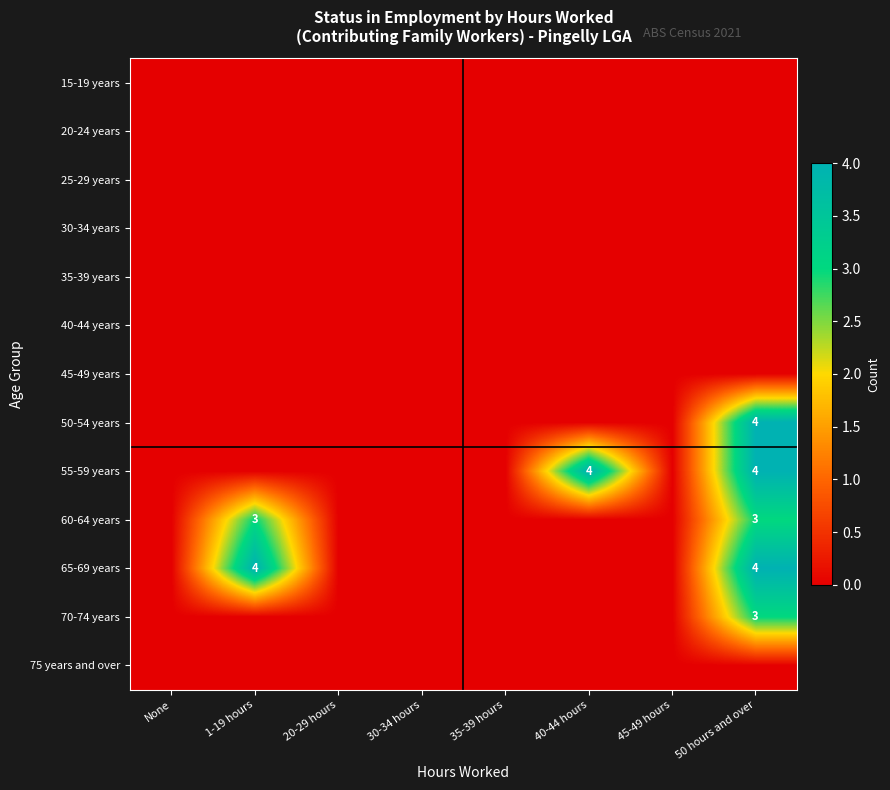

Count the number of categories in the chart.

8